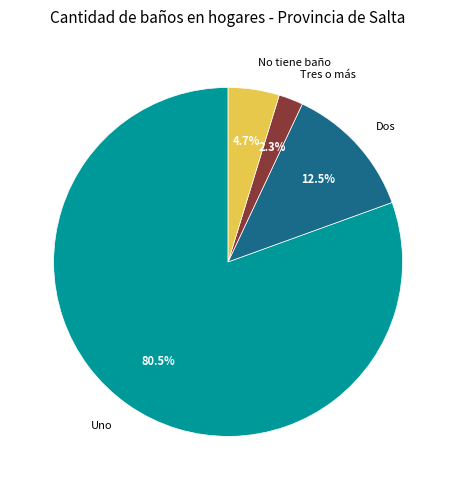

Count the number of slices in the pie.

4